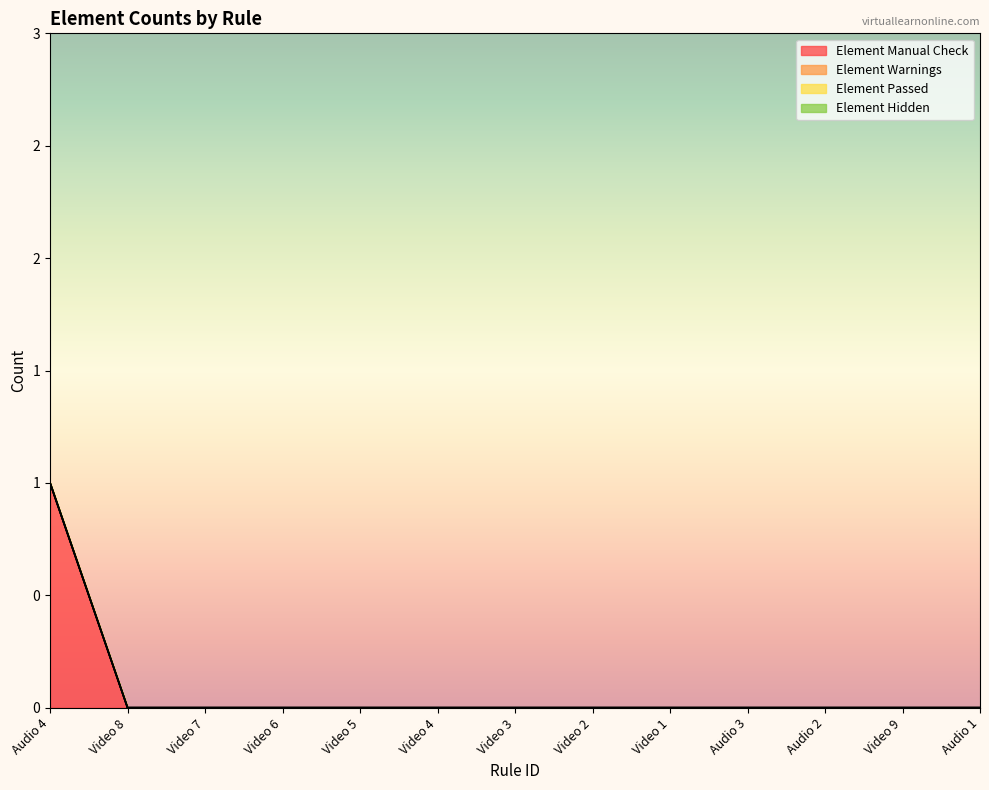

Does the chart have visible grid lines?

No